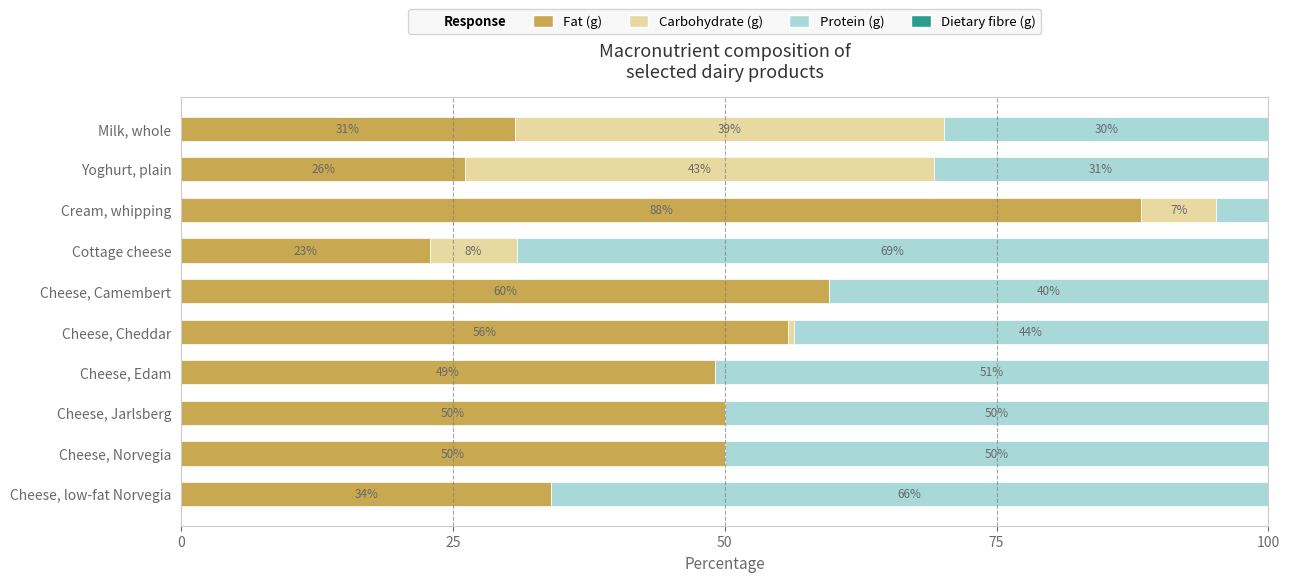

What is the total value across all series at Yoghurt, plain?

100.0